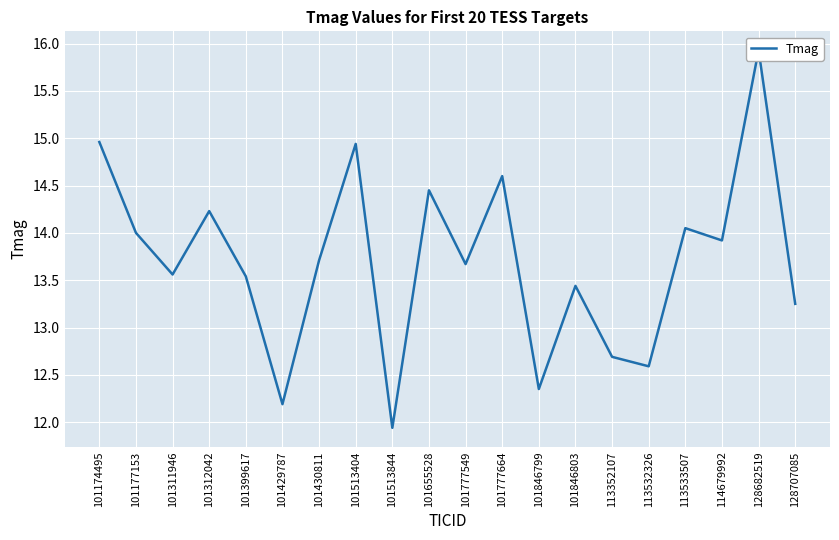

Which category has the highest value across all series?

128682519